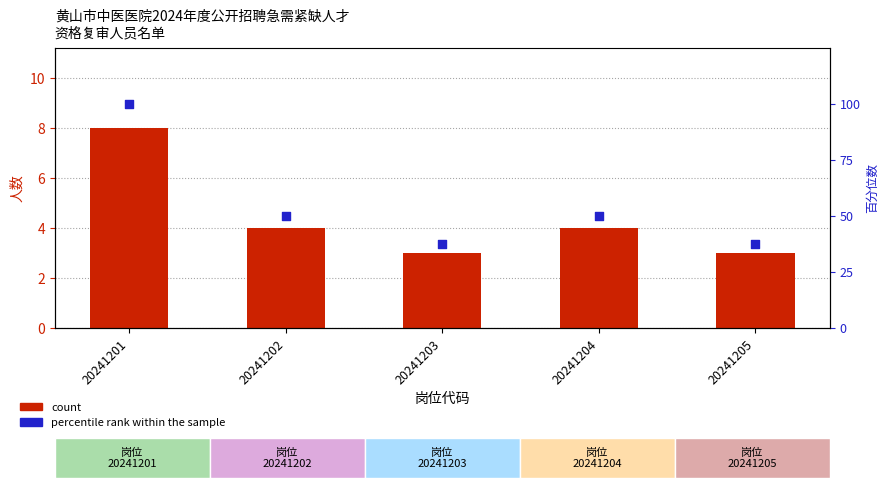

What are all the series names shown in the legend?

count, percentile rank within the sample